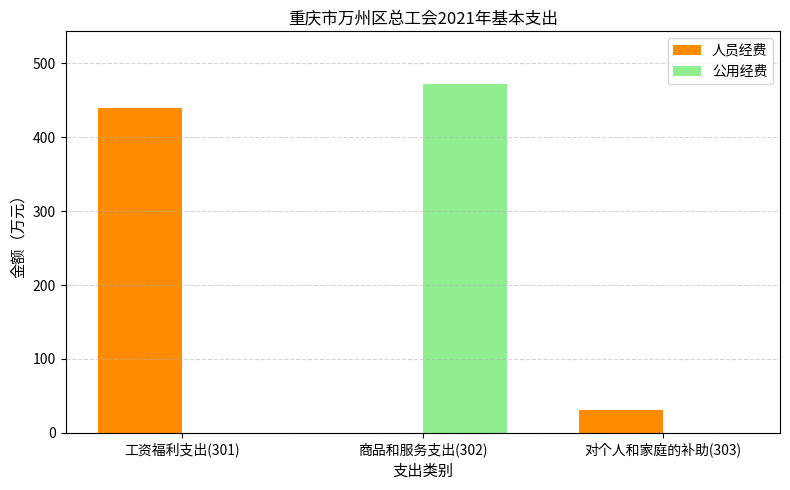

Read the 人员经费 value at 对个人和家庭的补助(303).

31.0